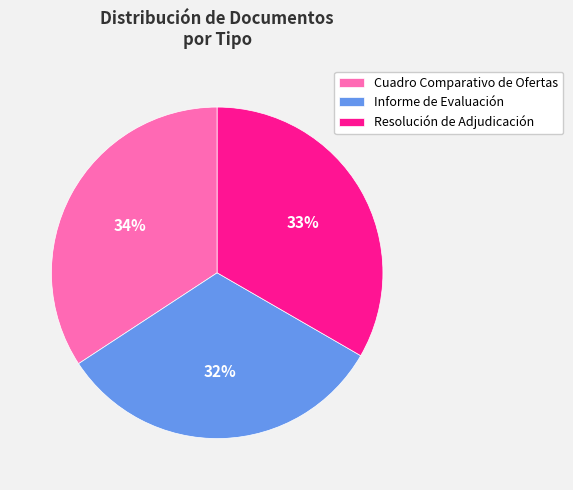

Does Resolución de Adjudicación represent more than half of the total?

No